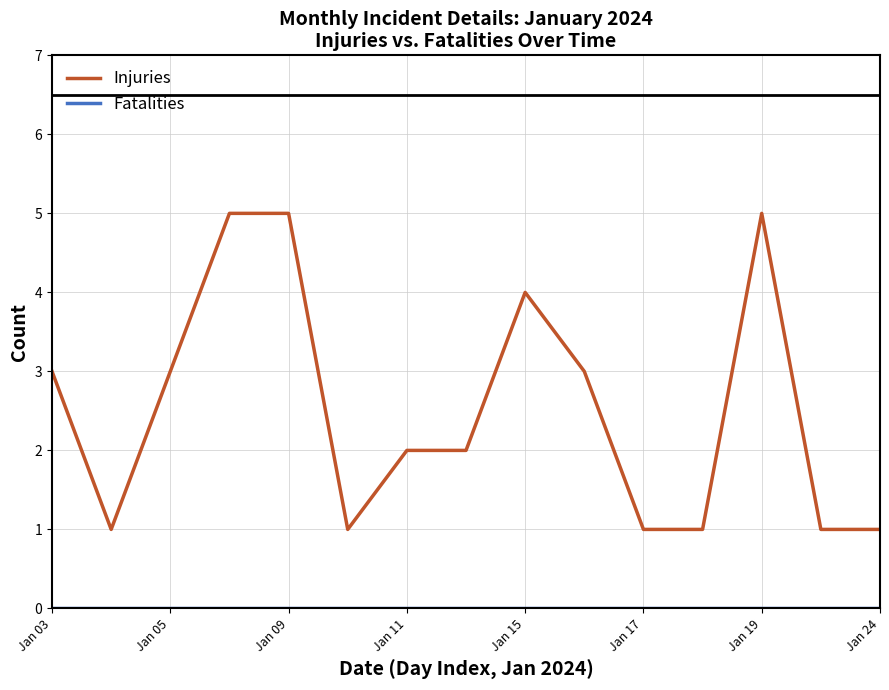

What is the difference between the maximum and minimum values in the Injuries series?

4